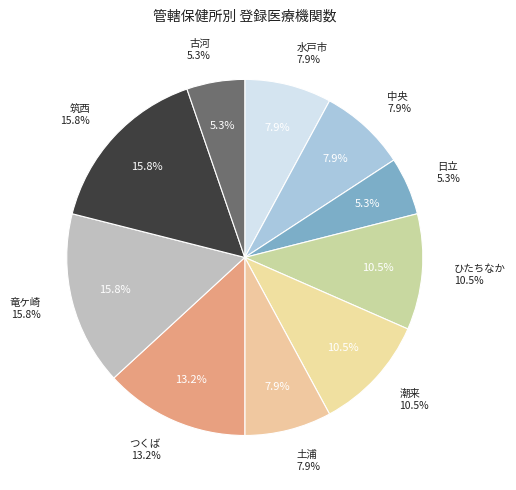

What is the smallest slice in the pie chart?

日立